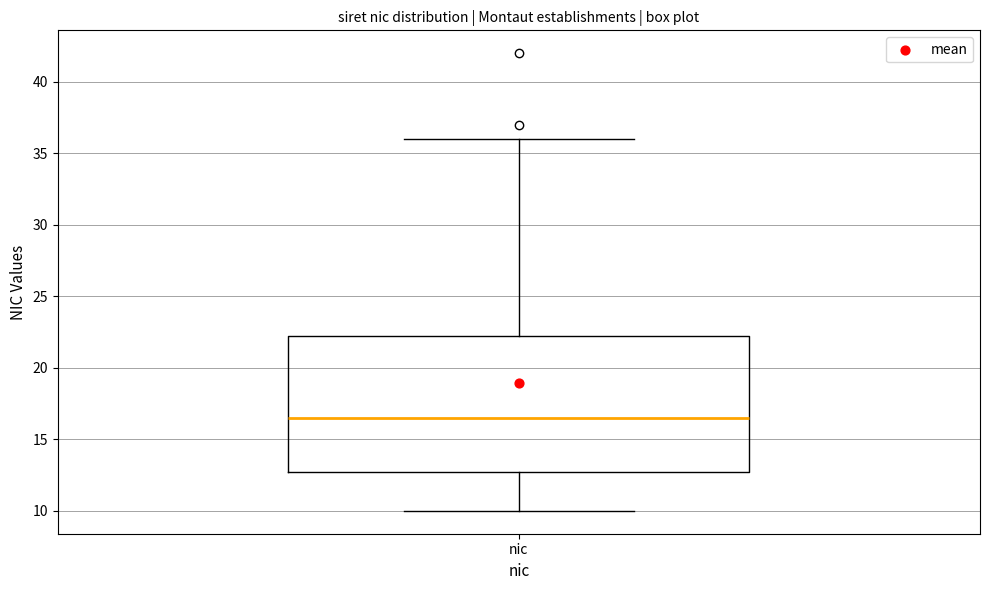

Where does the lower whisker of the box for nic end on the y-axis? The values are not printed on the chart, so give them approximately, as read against the axis.

10.0